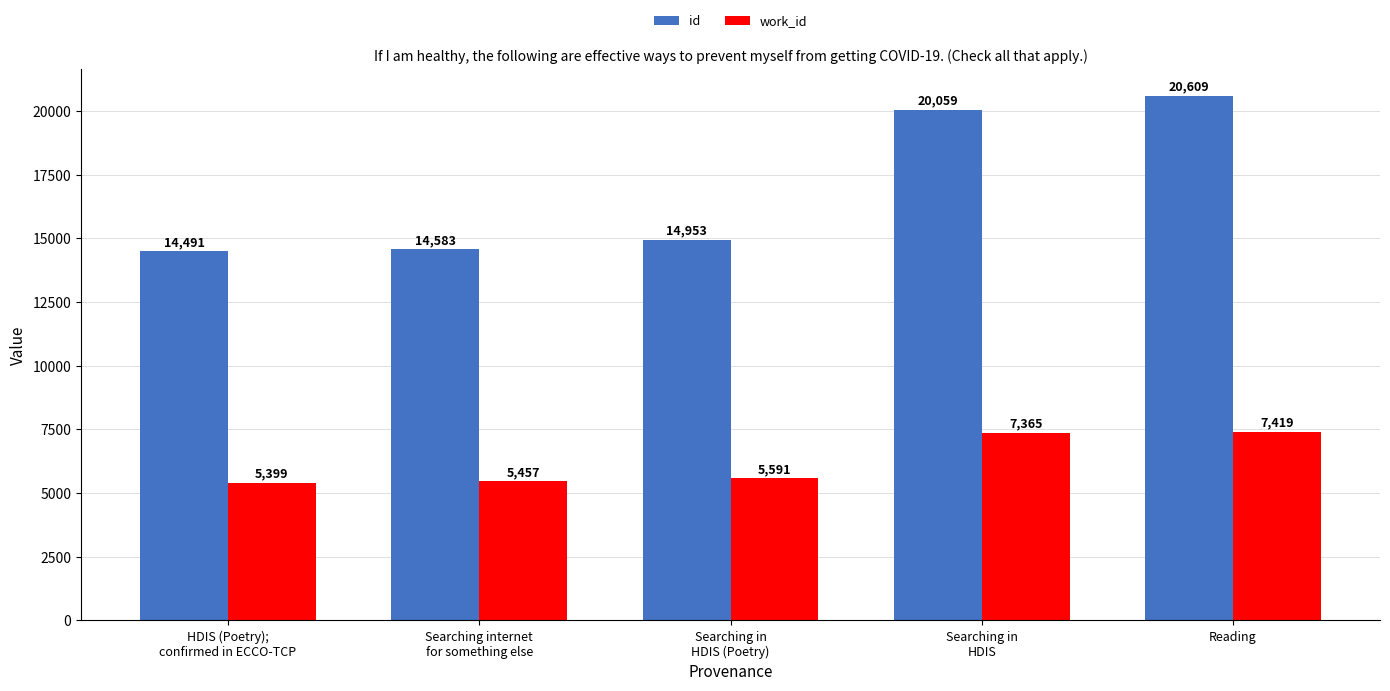

Rank the series at Reading from highest to lowest value.

id, work_id